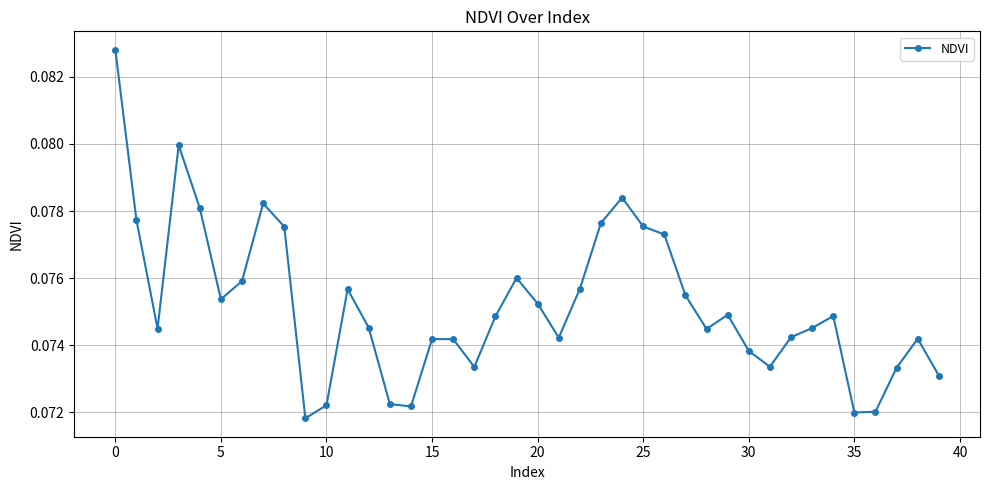

Is this an area chart (filled region under the line)?

No